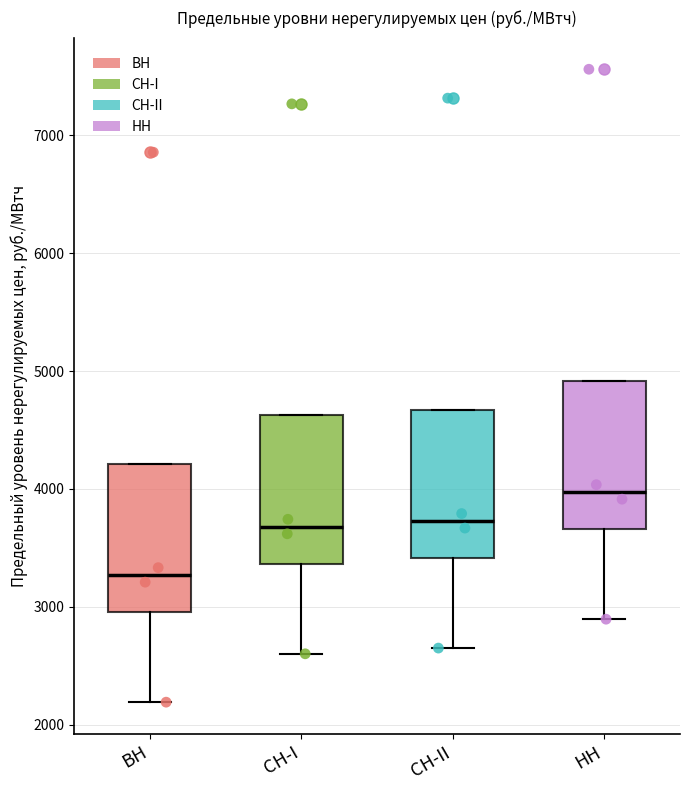

Where is the upper edge of the box for СН-II on the y-axis? The values are not printed on the chart, so give them approximately, as read against the axis.

4700